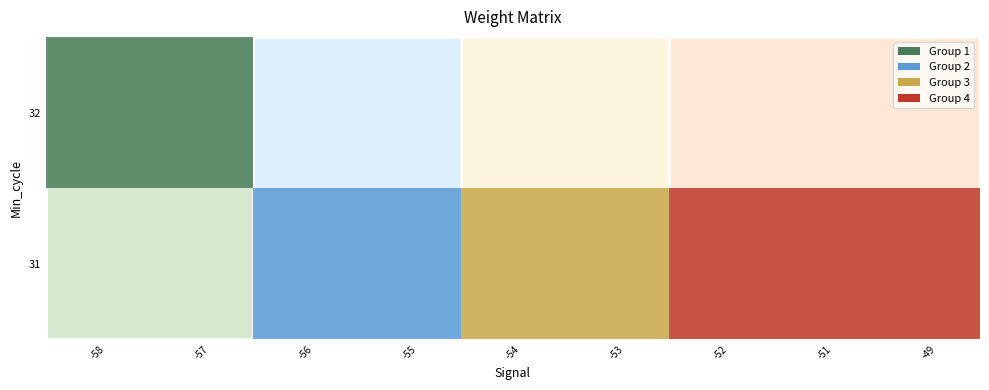

Between 2 and 3, which series saw the biggest shift?

group_1